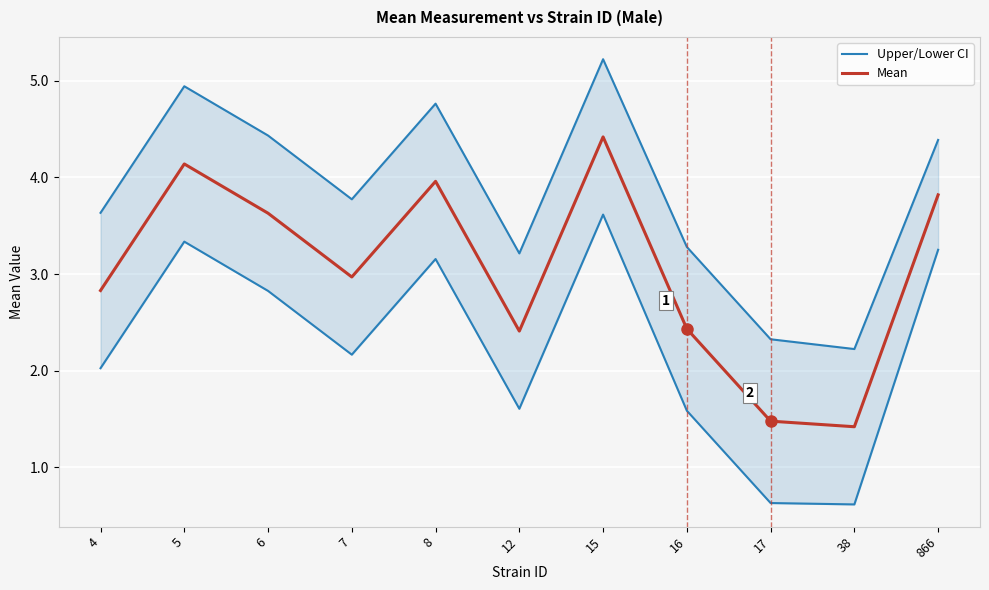

What is the smallest value displayed?

1.4